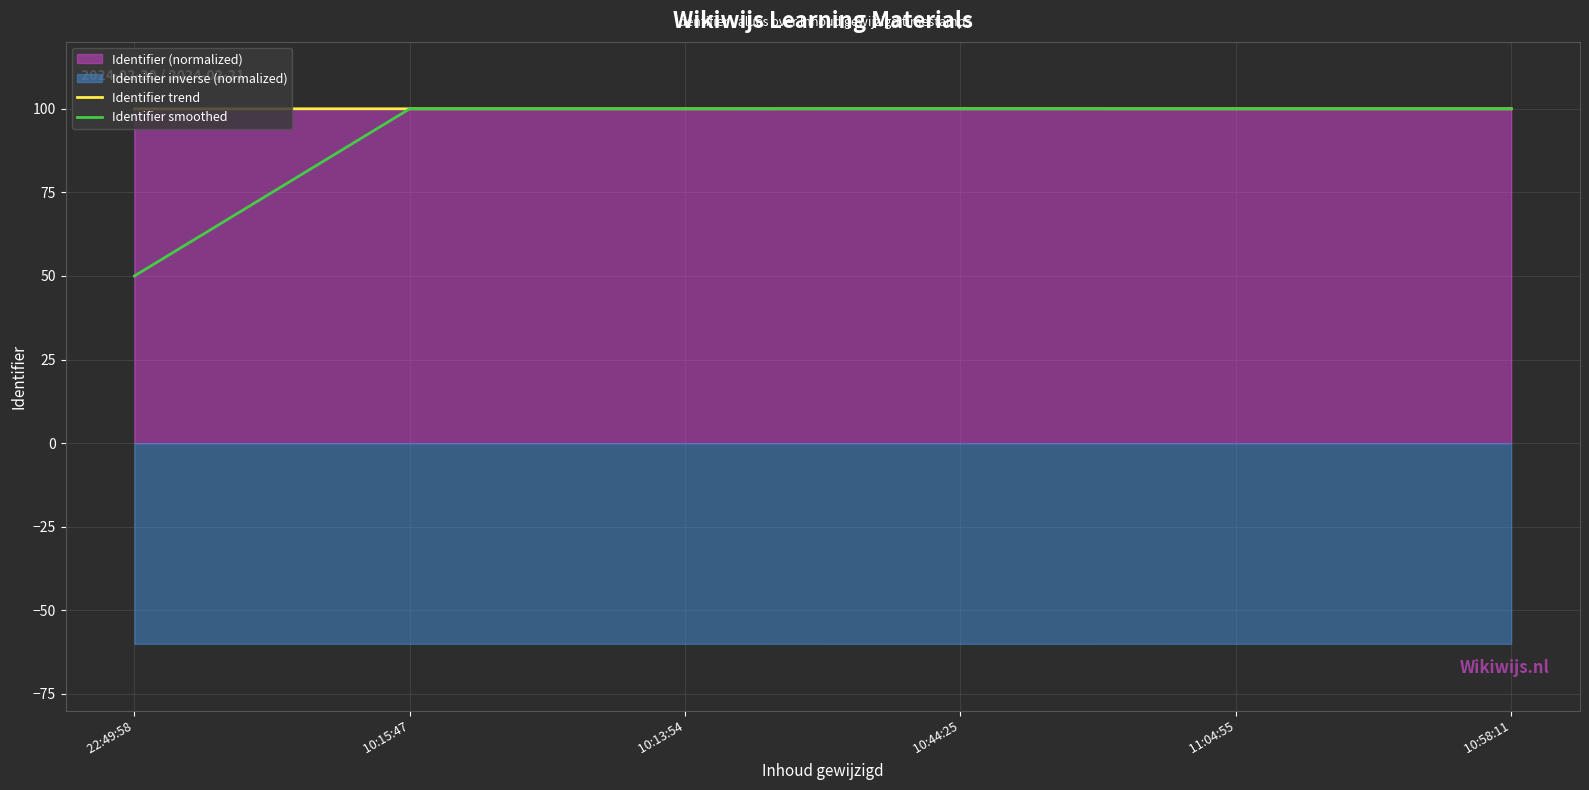

At which category is the sum across all series the highest?

 10:44:25